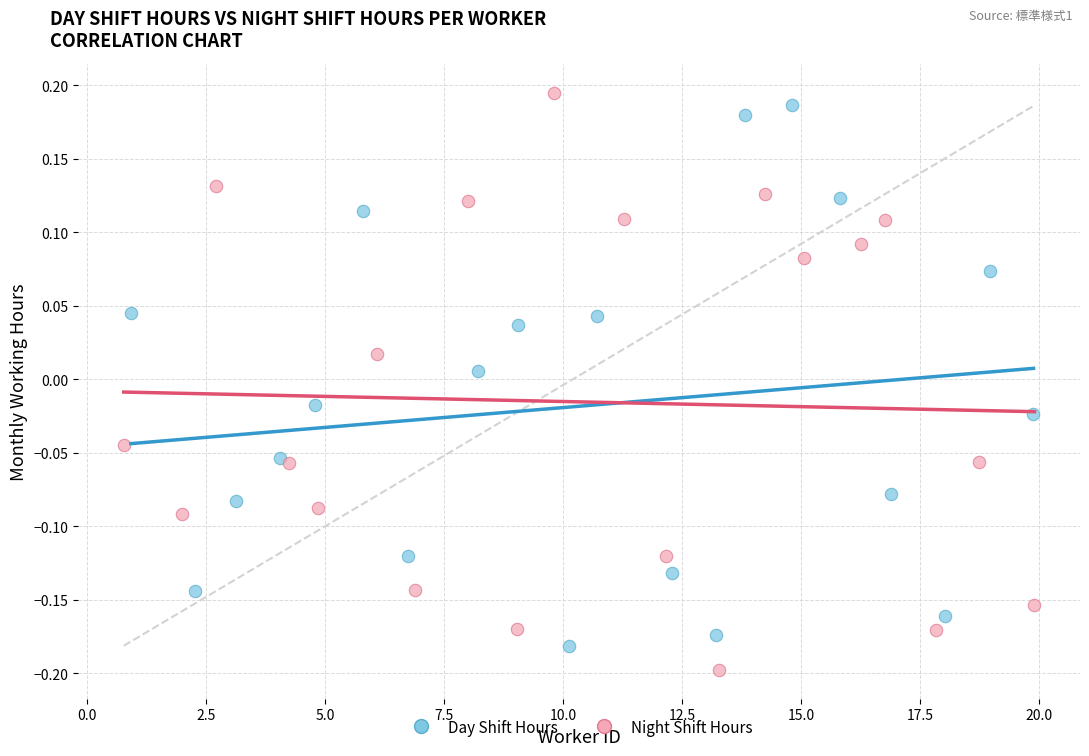

Which series contains the lowest Y value?

Night Shift Hours